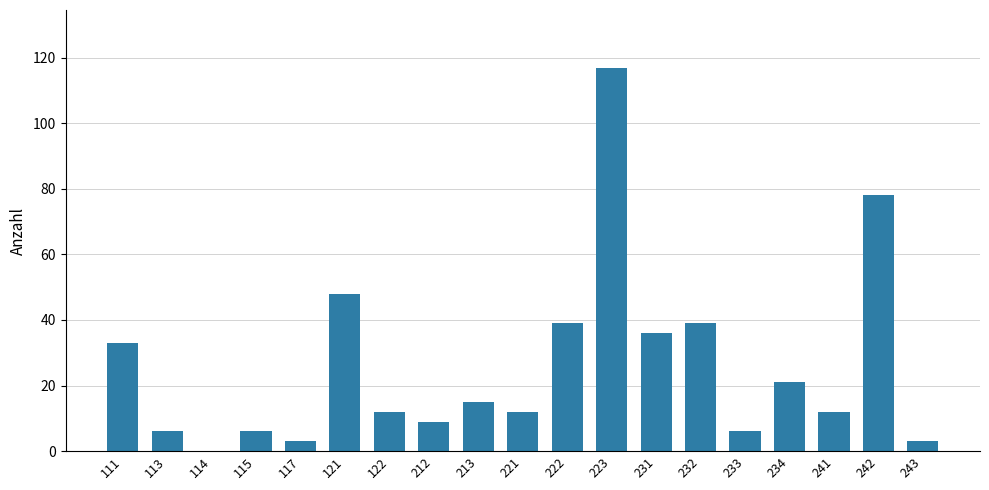

Is it true that the value at 122 is 19?

False